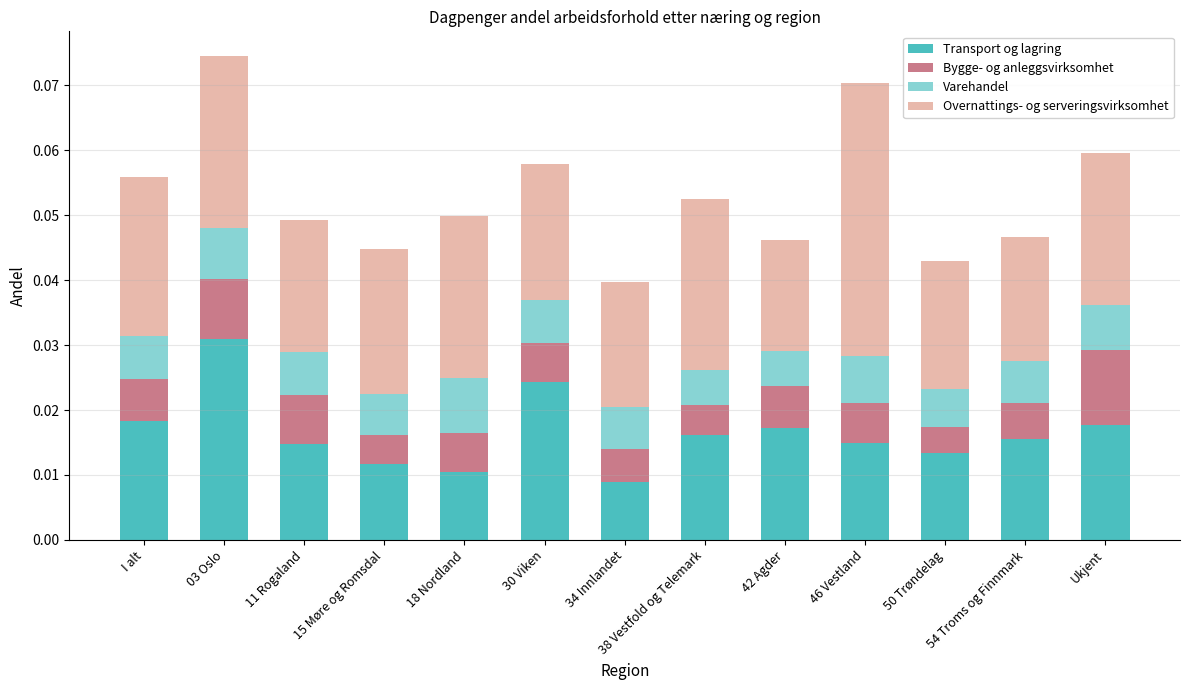

How many Transport og lagring values are between 0 and 1?

13